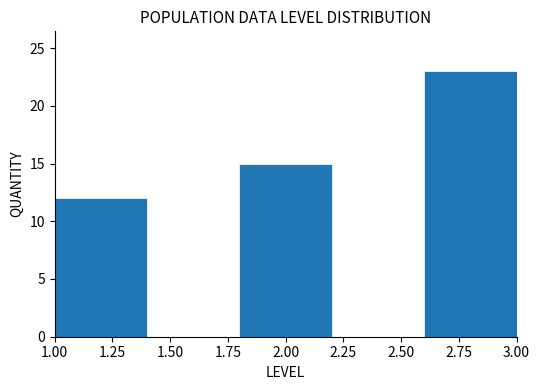

Which range on the x-axis has the tallest bar?

2.6 to 3.0